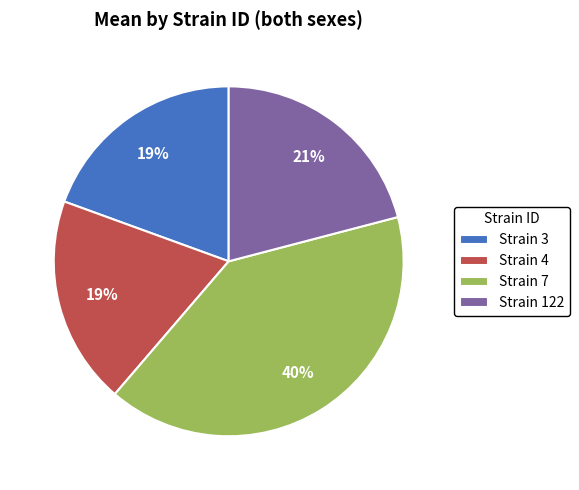

To the nearest percent, what is the average slice percentage?

25%